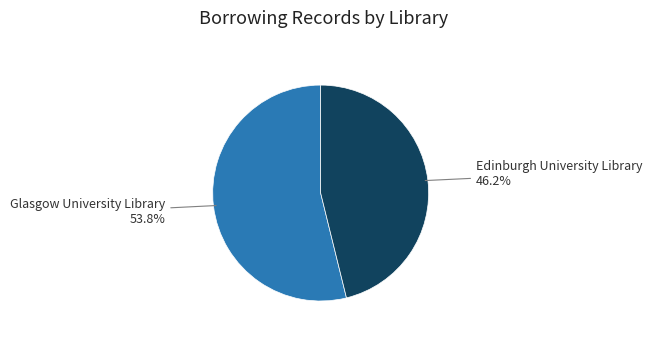

Is there any slice that represents more than half of the pie?

Yes